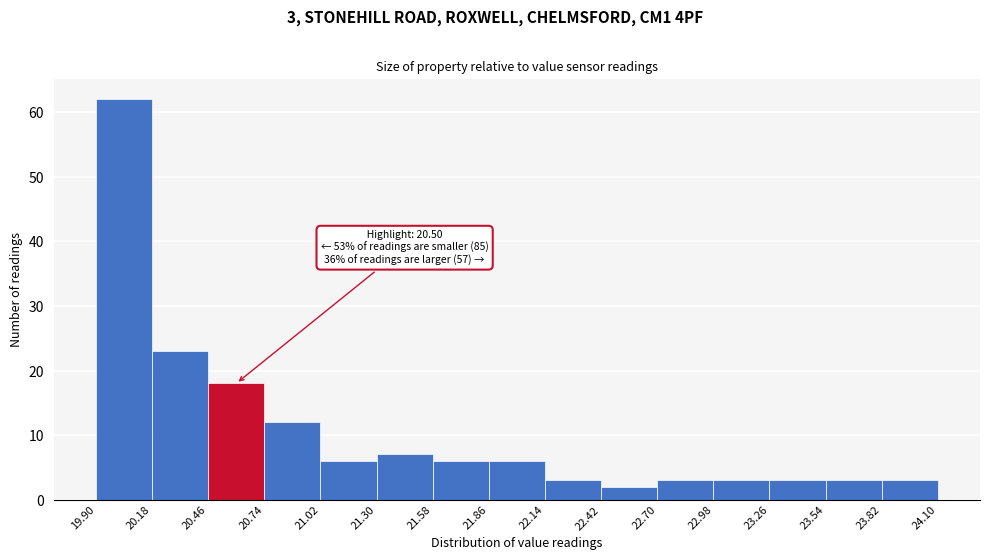

Over which range of the x-axis is the bar tallest?

19.90 to 20.18